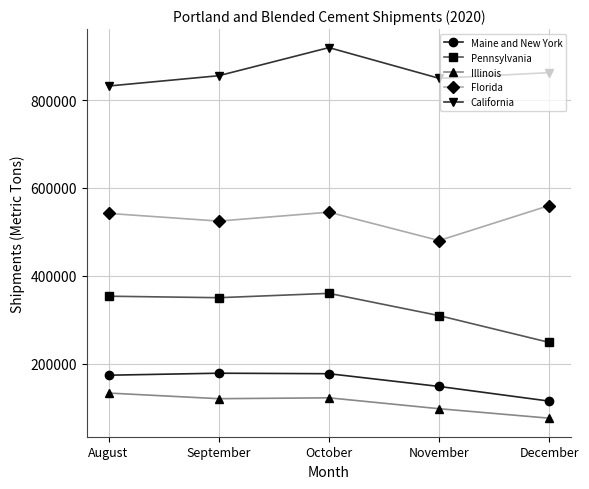

What is the average value of the Maine and New York series?

158271